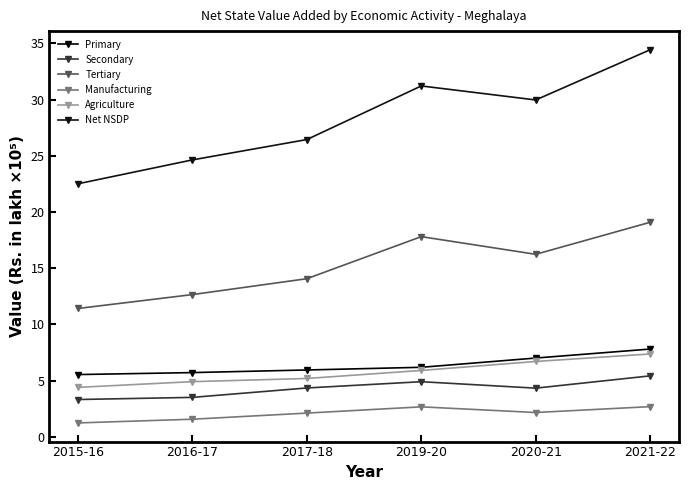

How many lines are shown in the chart?

6